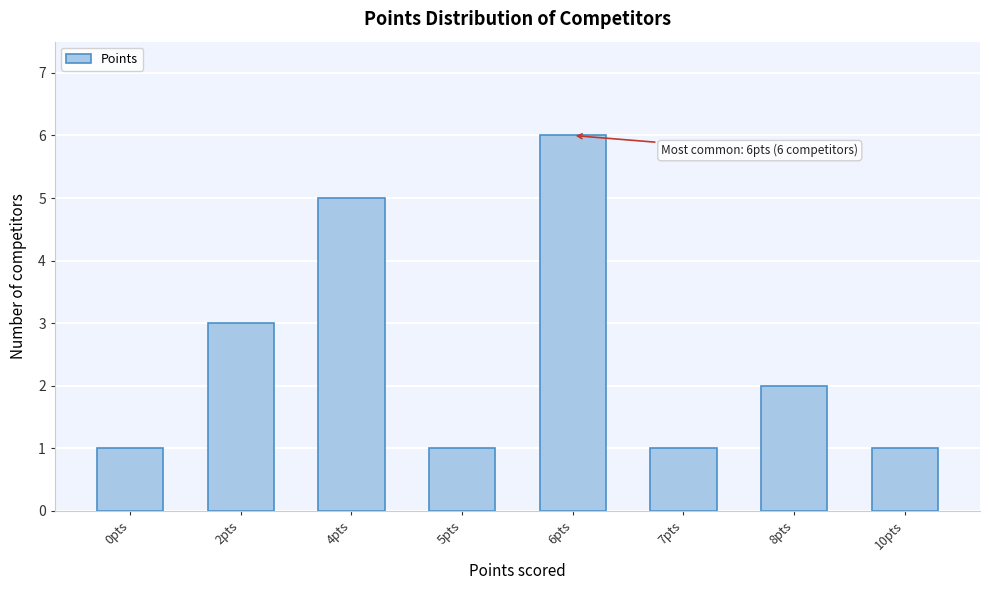

Reading left to right, what are all the values shown in this chart?

0pts=1	2pts=3	4pts=5	5pts=1	6pts=6	7pts=1	8pts=2	10pts=1